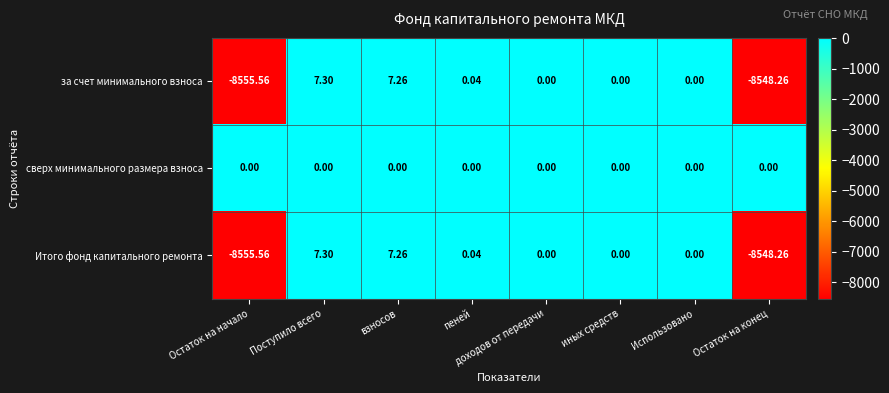

How many data points in Итого фонд капитального ремонта are less than 0?

2